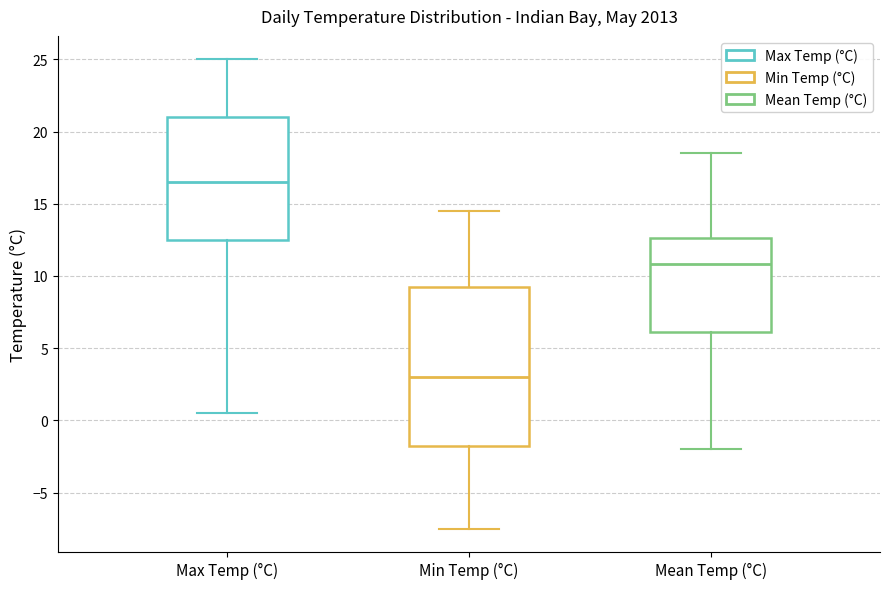

Which box's median line is the highest?

Max Temp (°C)